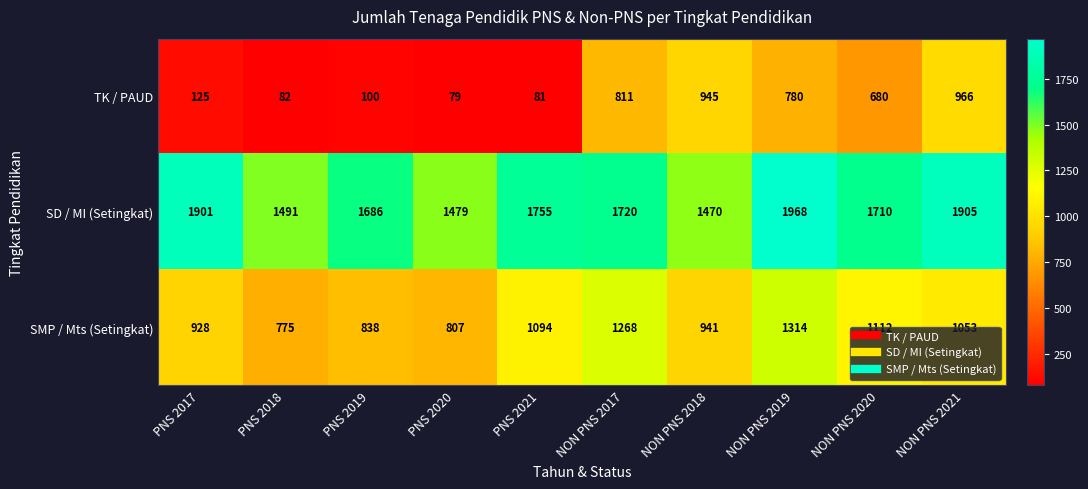

What is the difference between the second highest and minimum values in the TK / PAUD series?

866